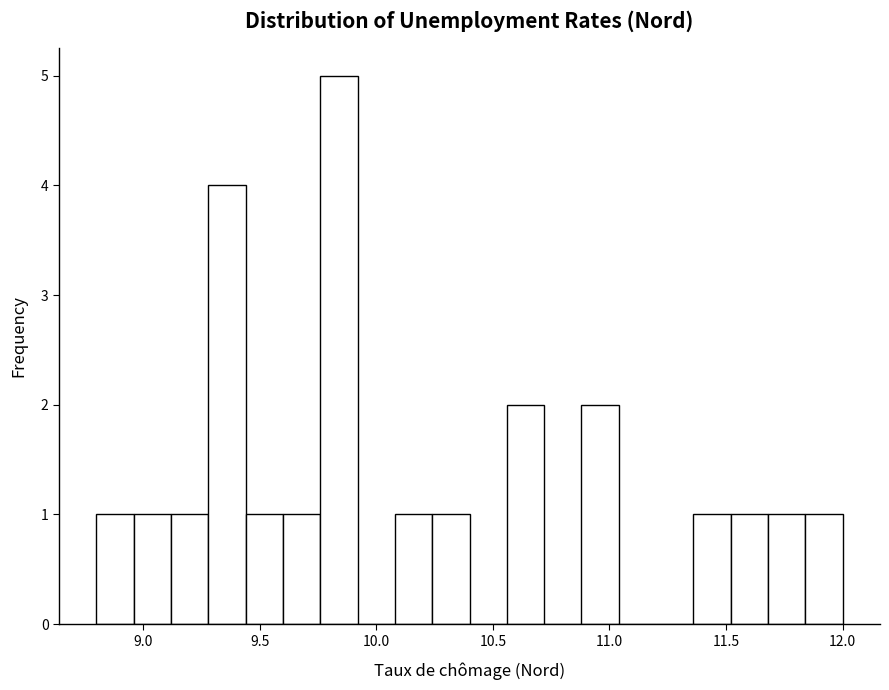

Read against the x-axis, roughly where is the centre of the tallest bar?

9.85